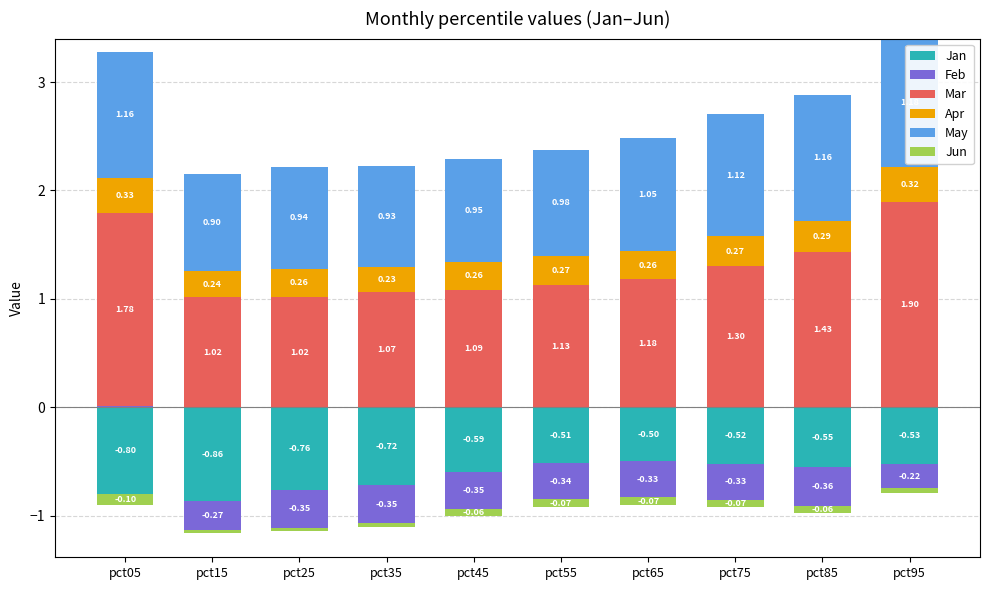

Are the bars horizontal?

No